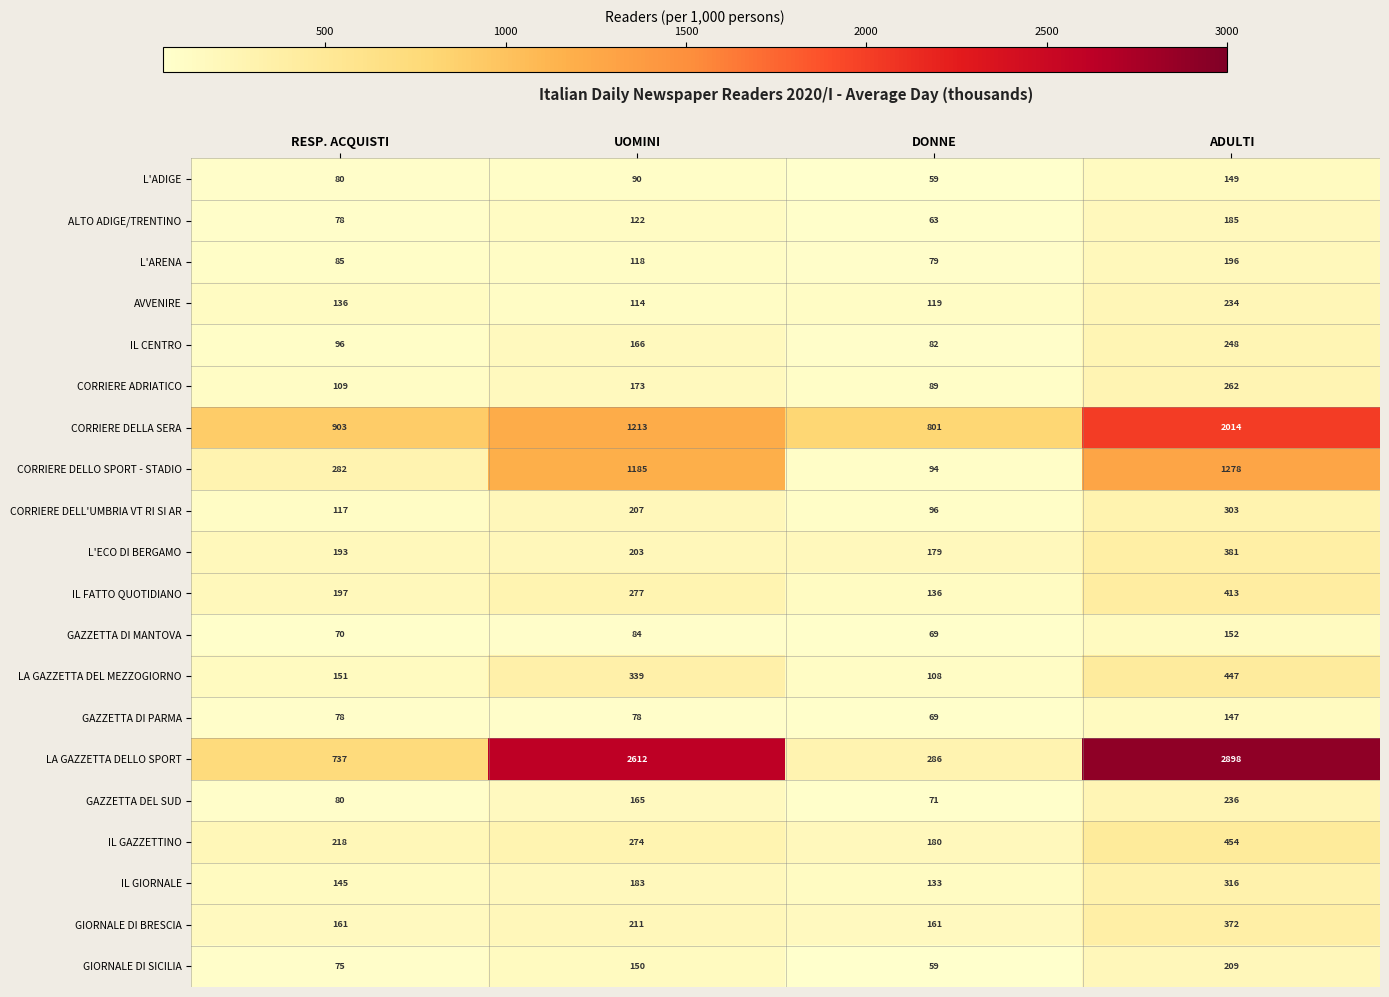

Which category has the lowest value across all series?

DONNE